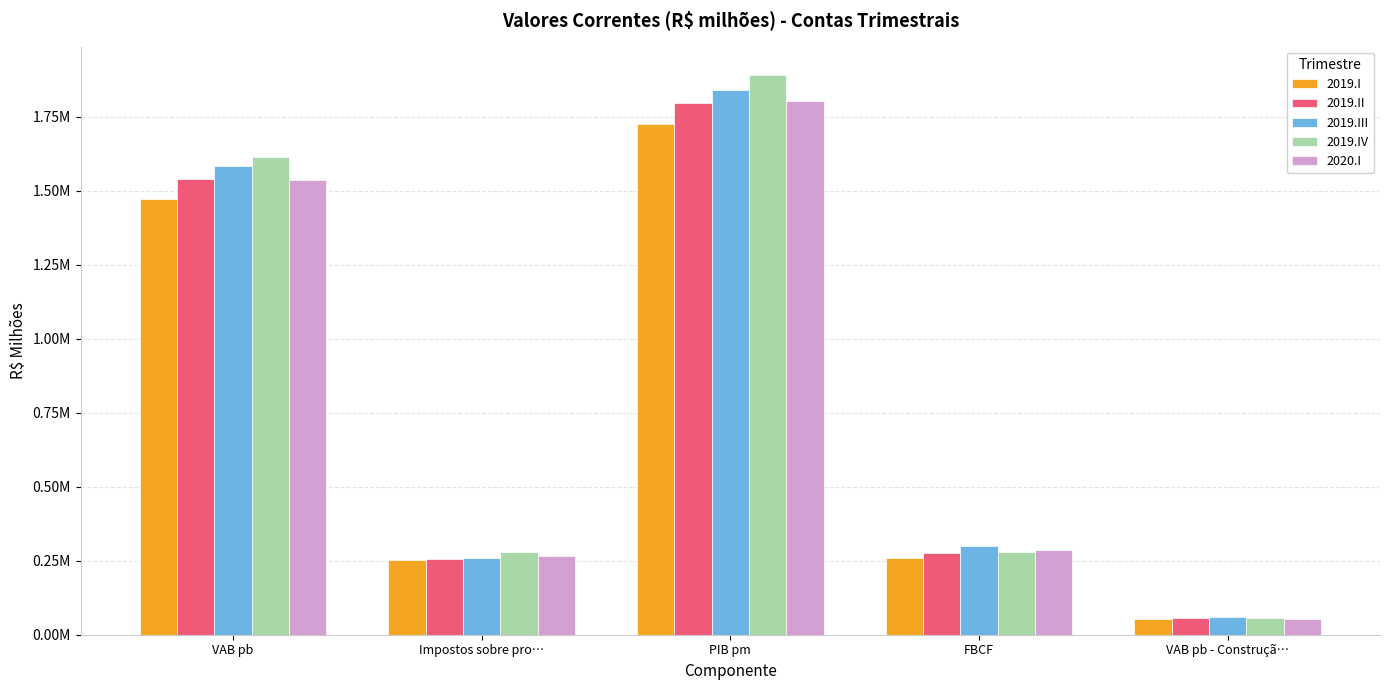

What is the difference between the 2019.IV values at VAB pb and FBCF?

1334069.1